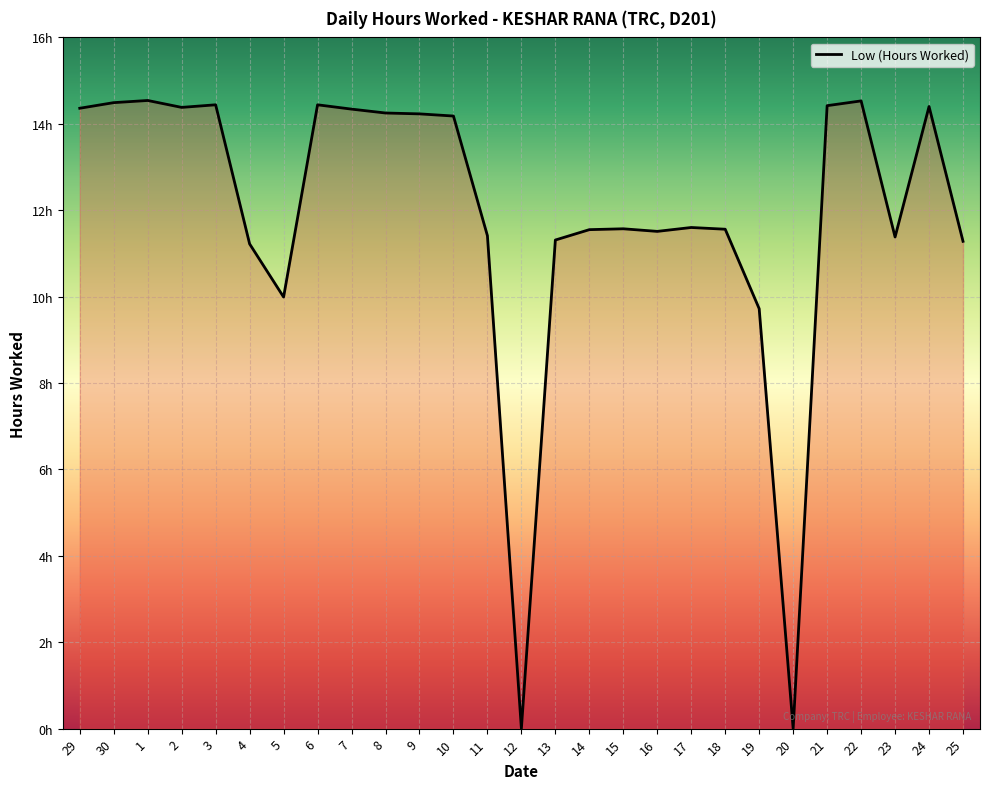

Does the chart have visible grid lines?

Yes